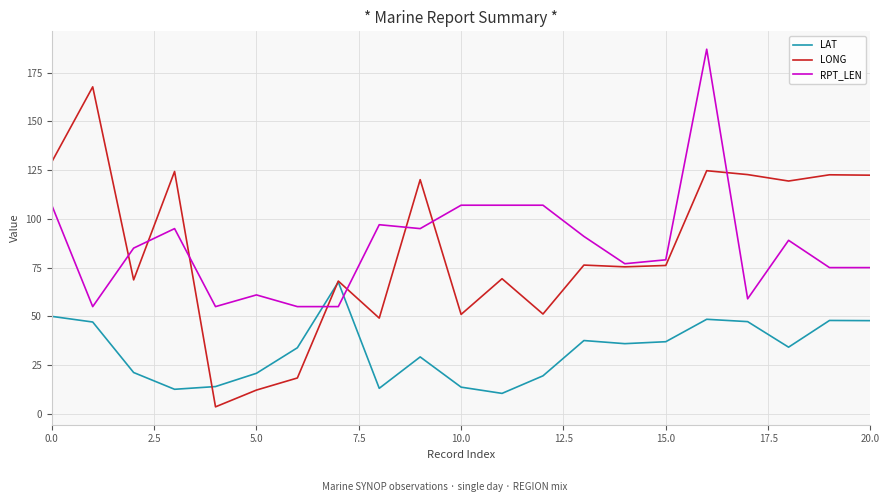

Which series has the largest range (max minus min)?

LONG